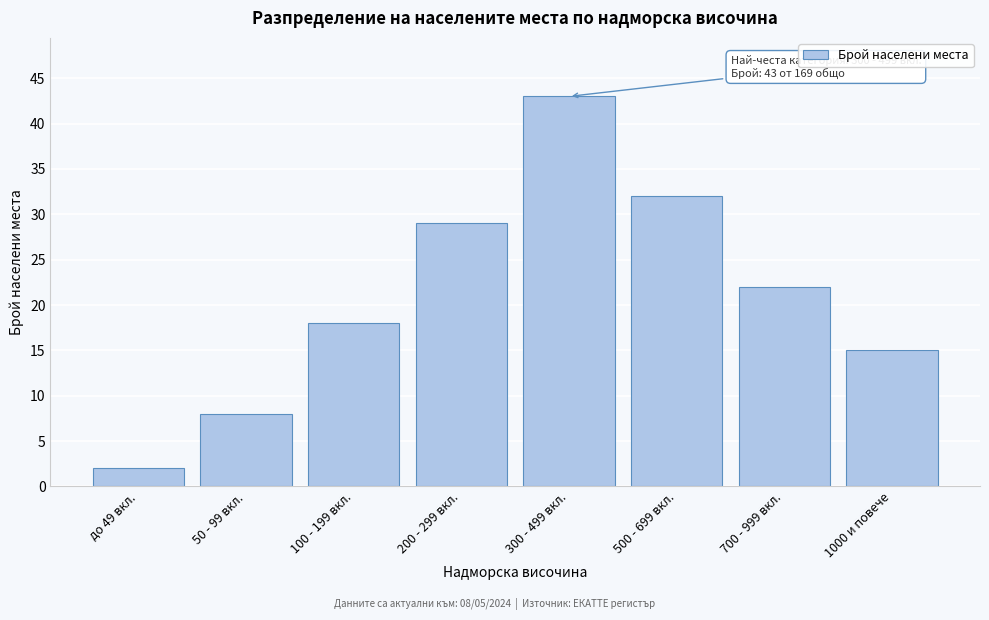

Reading left to right, list all the values displayed in this chart.

до 49 вкл.=2	50 - 99 вкл.=8	100 - 199 вкл.=18	200 - 299 вкл.=29	300 - 499 вкл.=43	500 - 699 вкл.=32	700 - 999 вкл.=22	1000 и повече=15